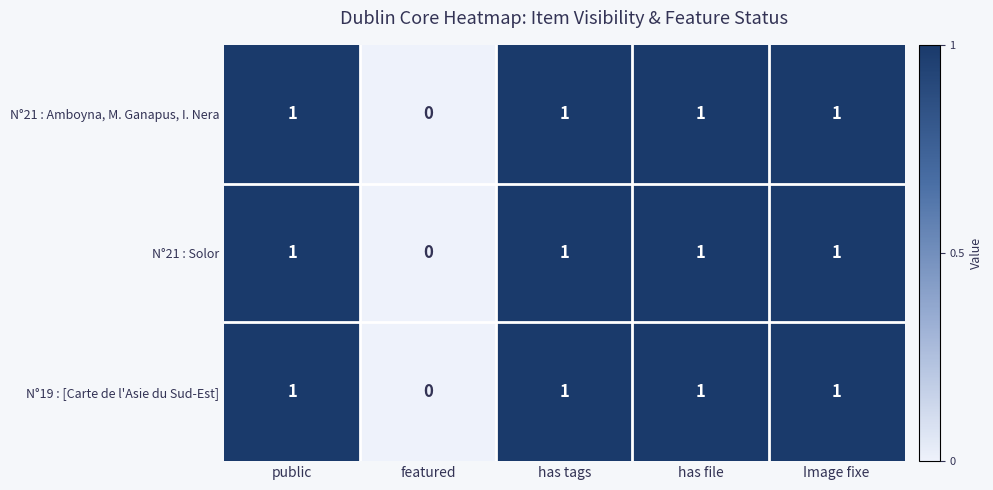

Which category has the lowest value in the N°21 : Amboyna, M. Ganapus, I. Nera series?

featured